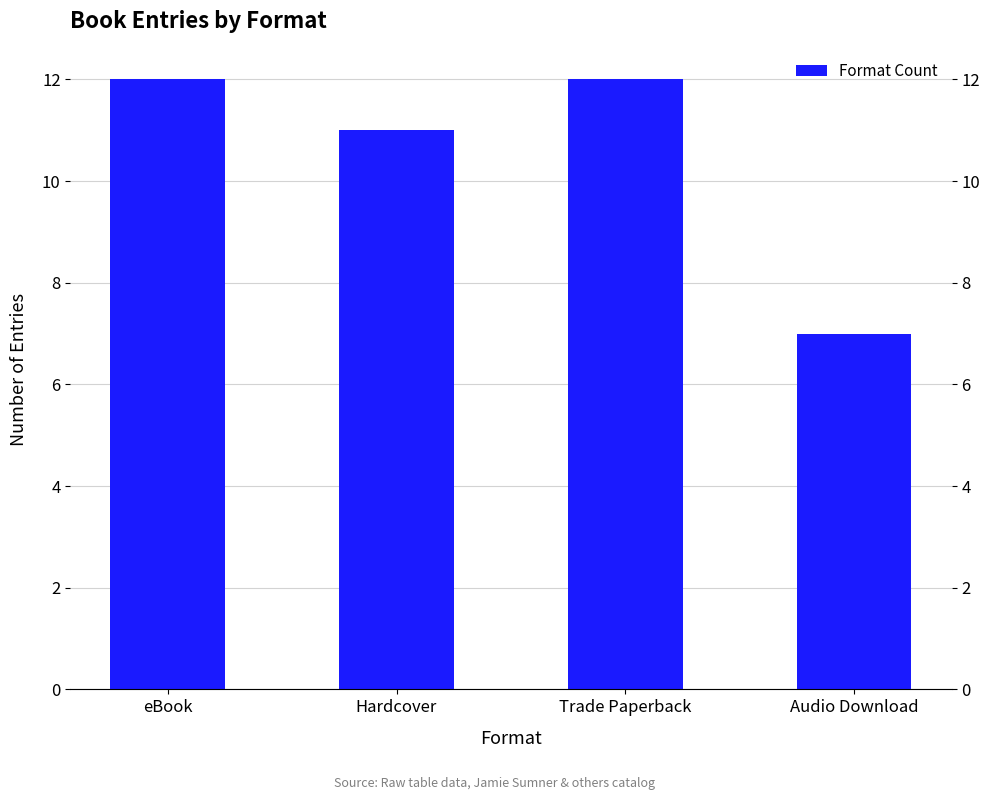

Where is the data nearest to the value 9?

Hardcover